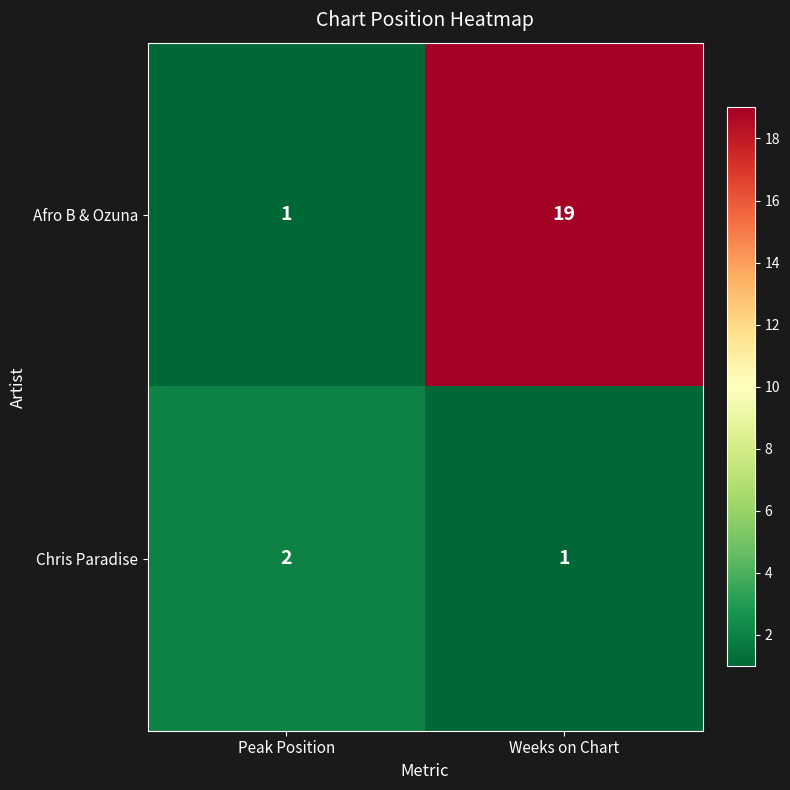

How many distinct data groups are displayed?

2